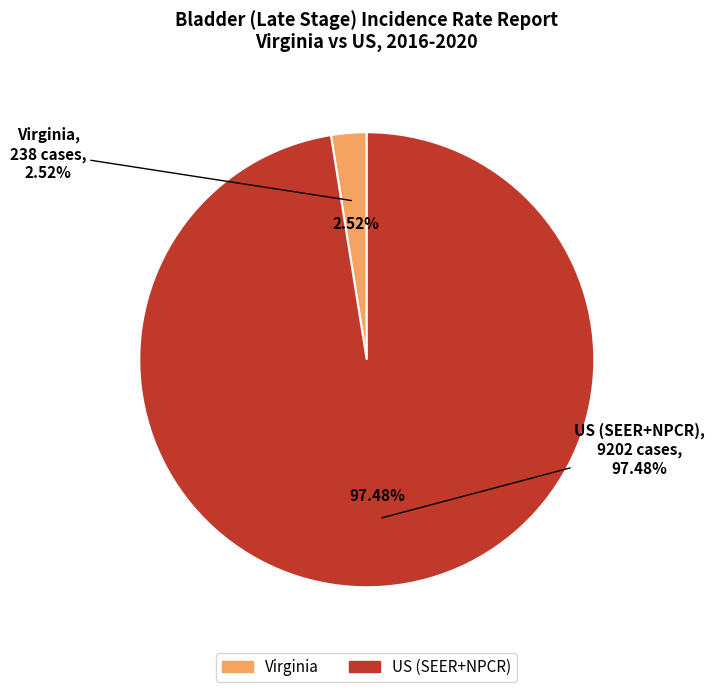

Is Virginia Late Stage % the majority of the pie?

No